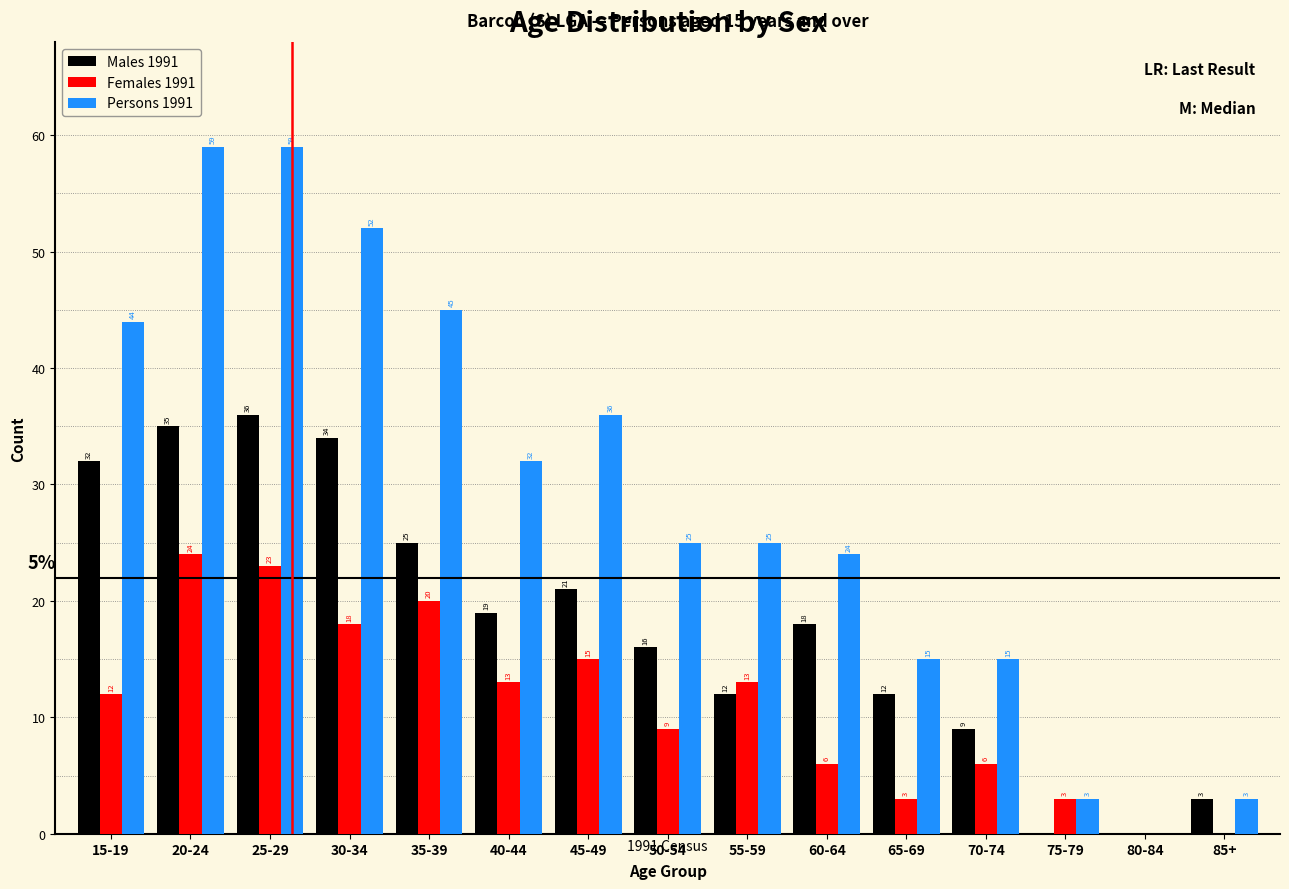

Reading left to right, list all the values displayed in this chart.

Males 1991: 15-19=32	20-24=35	25-29=36	30-34=34	35-39=25	40-44=19	45-49=21	50-54=16	55-59=12	60-64=18	65-69=12	70-74=9	75-79=0	80-84=0	85+=3
Females 1991: 15-19=12	20-24=24	25-29=23	30-34=18	35-39=20	40-44=13	45-49=15	50-54=9	55-59=13	60-64=6	65-69=3	70-74=6	75-79=3	80-84=0	85+=0
Persons 1991: 15-19=44	20-24=59	25-29=59	30-34=52	35-39=45	40-44=32	45-49=36	50-54=25	55-59=25	60-64=24	65-69=15	70-74=15	75-79=3	80-84=0	85+=3